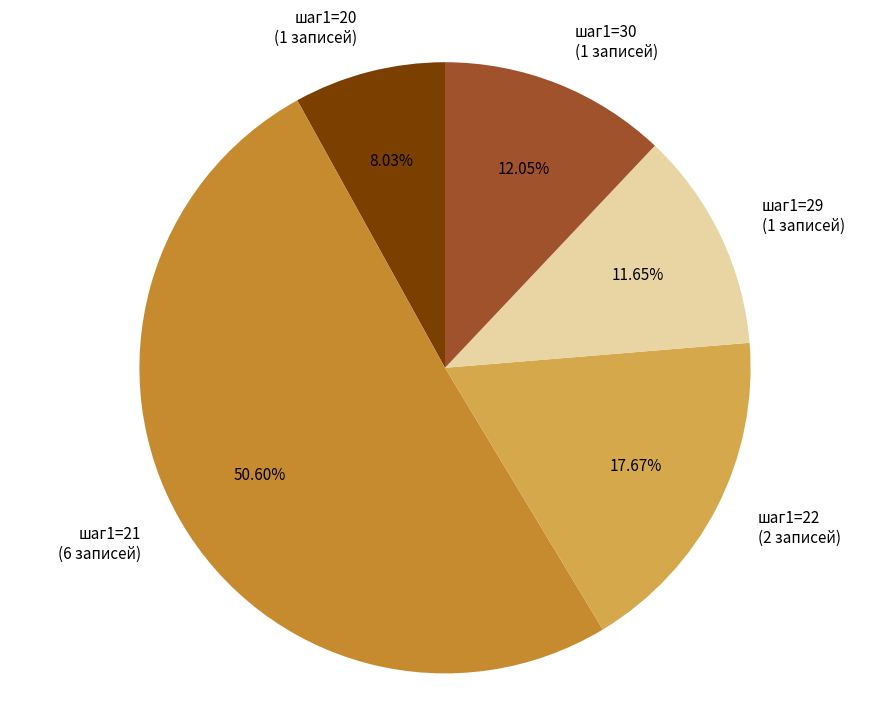

What is the largest slice in the pie chart?

шаг1=21 (6 записей)